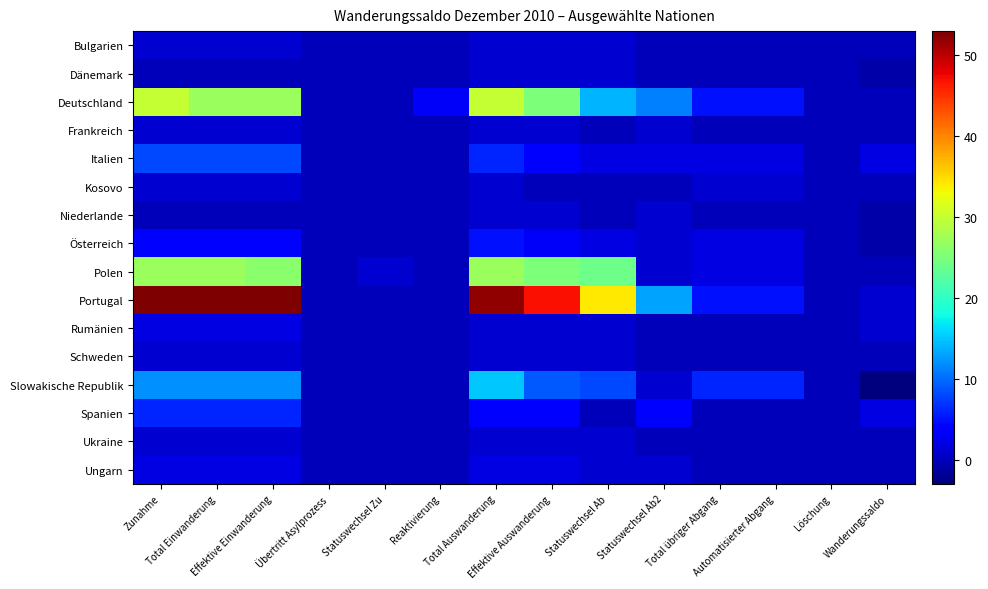

What is the spread (max minus min) of values at Total Einwanderung?

53